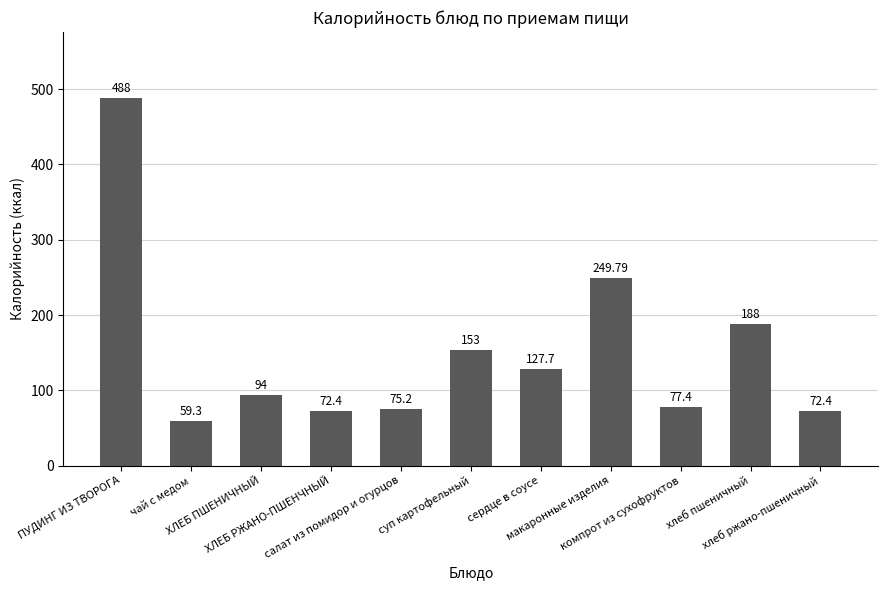

Is it true that the value at ХЛЕБ РЖАНО-ПШЕНЧНЫЙ is 116.1?

False